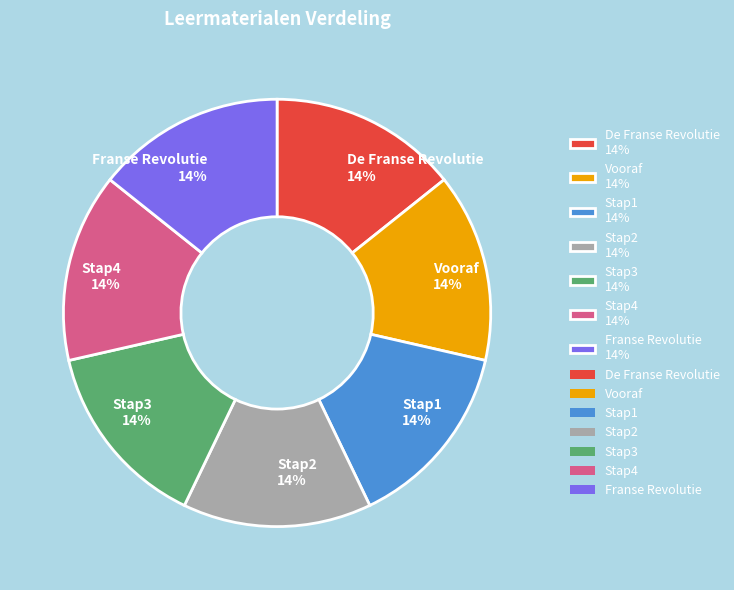

To the nearest percent, what portion does Stap1 represent?

14%